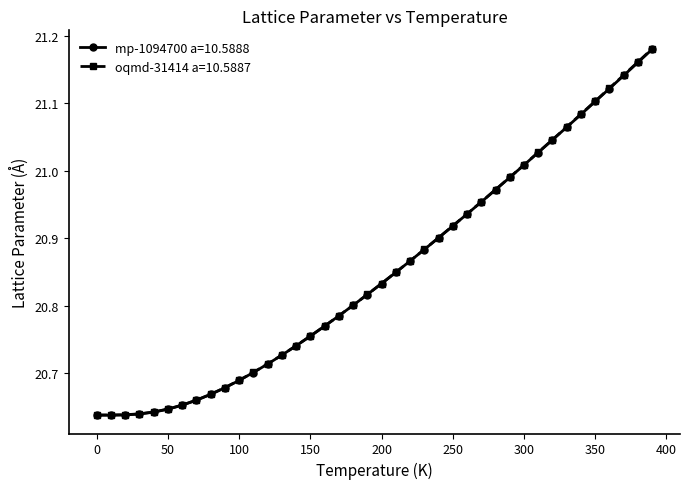

Which series has the widest spread of values?

oqmd-31414 a=10.5887